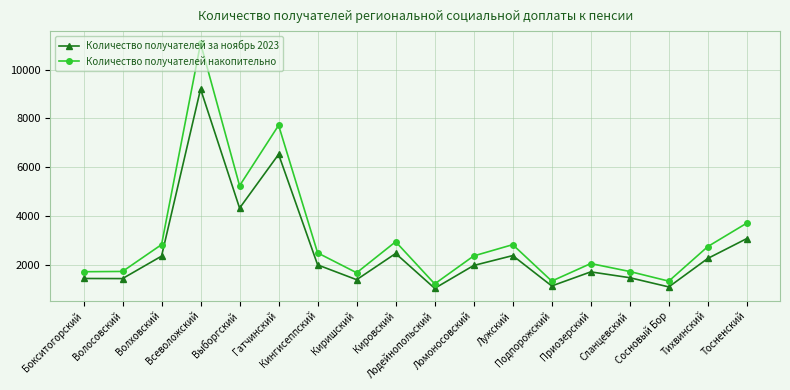

At how many categories does at least one series exceed 1952?

11